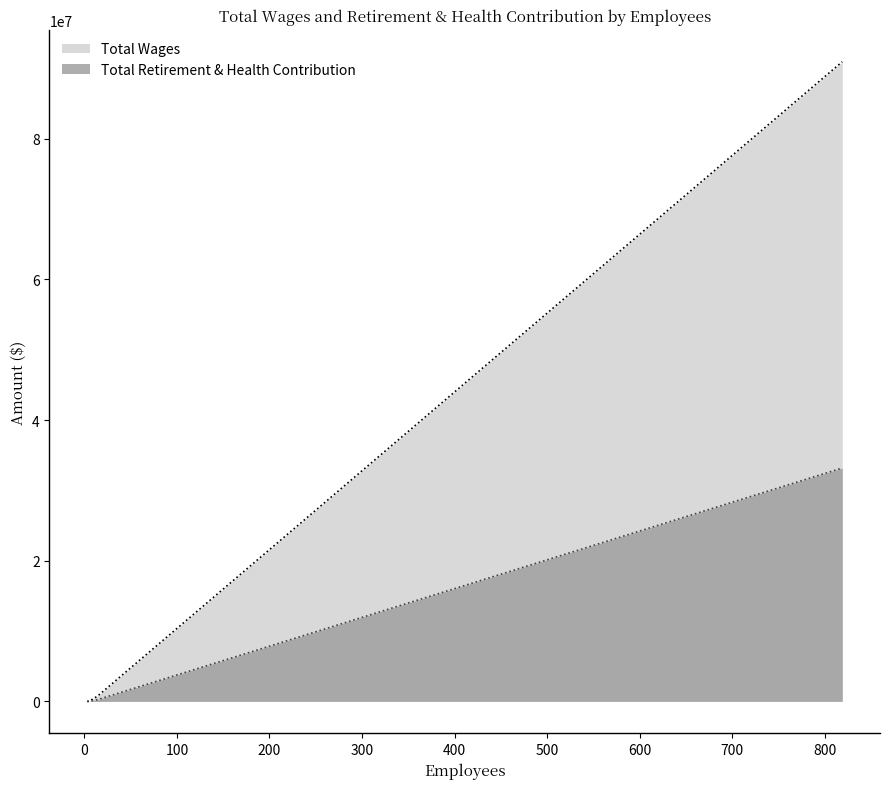

Which series has the largest total across all categories?

Total Wages